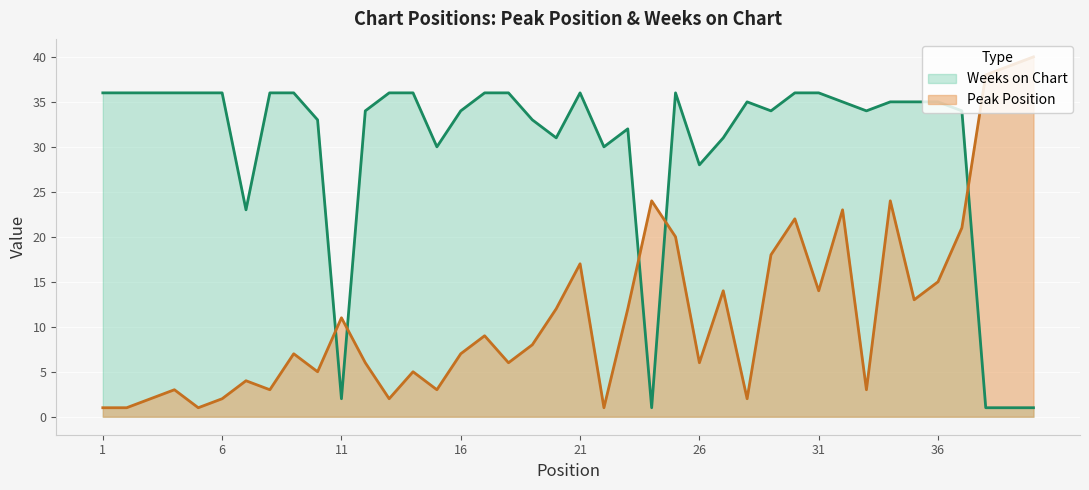

Rank the series by their maximum value, from highest to lowest.

Peak Position, Weeks on Chart